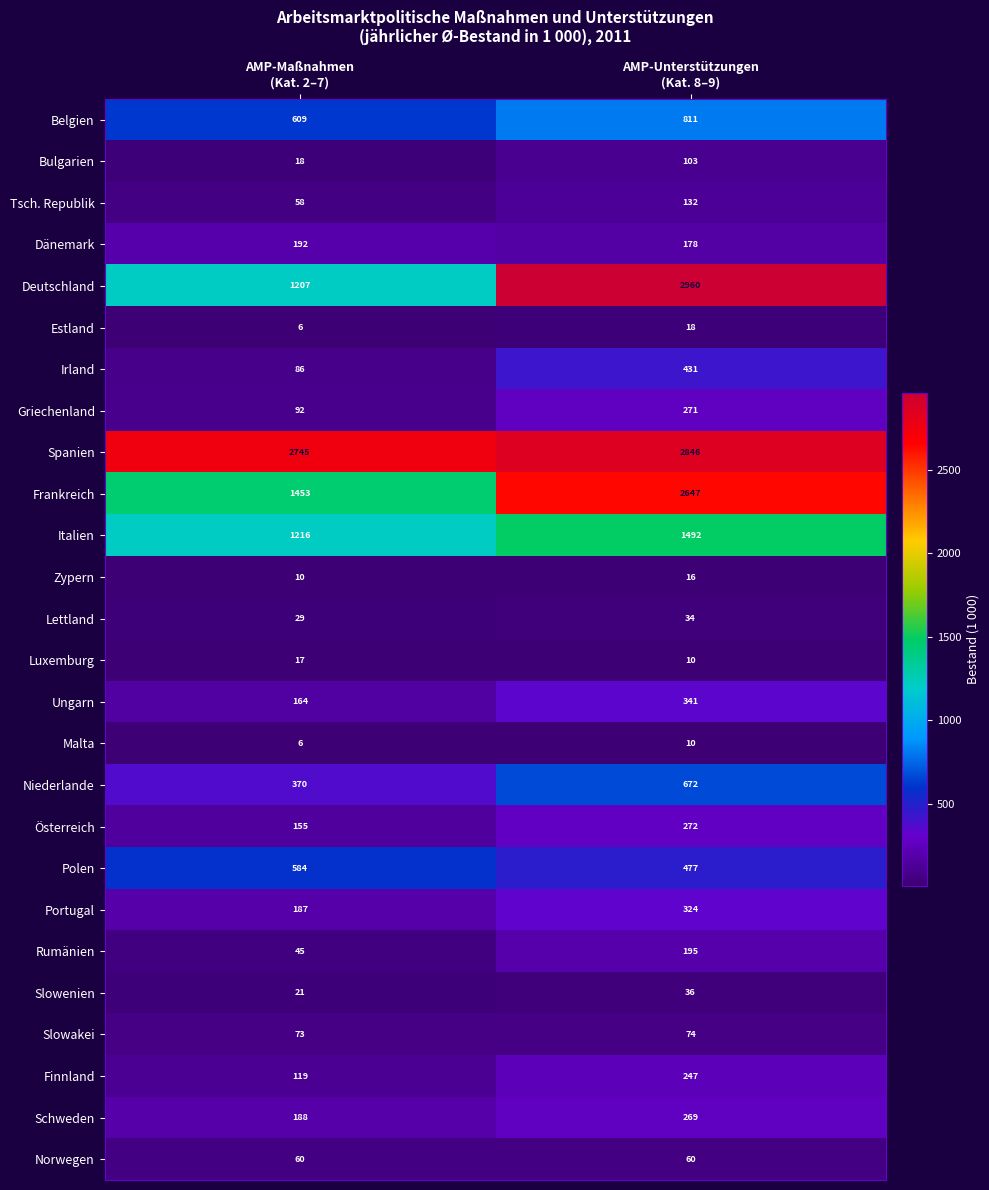

What is the spread (max minus min) of values at AMP-Unterstützungen
(Kat. 8–9)?

2950